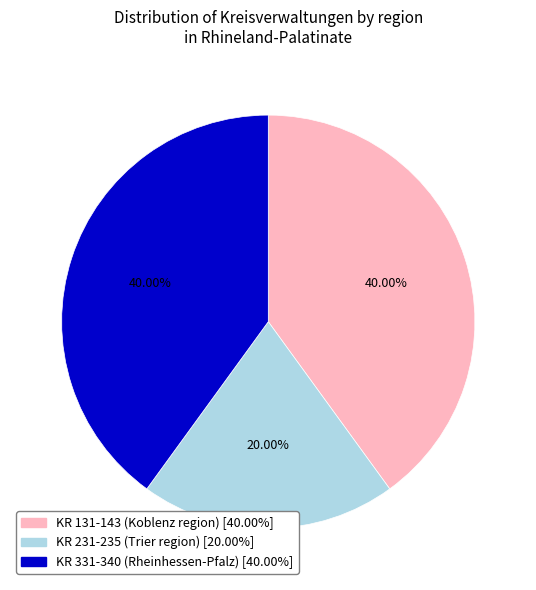

To the nearest percent, what is the difference between the largest and smallest slice percentages?

20%